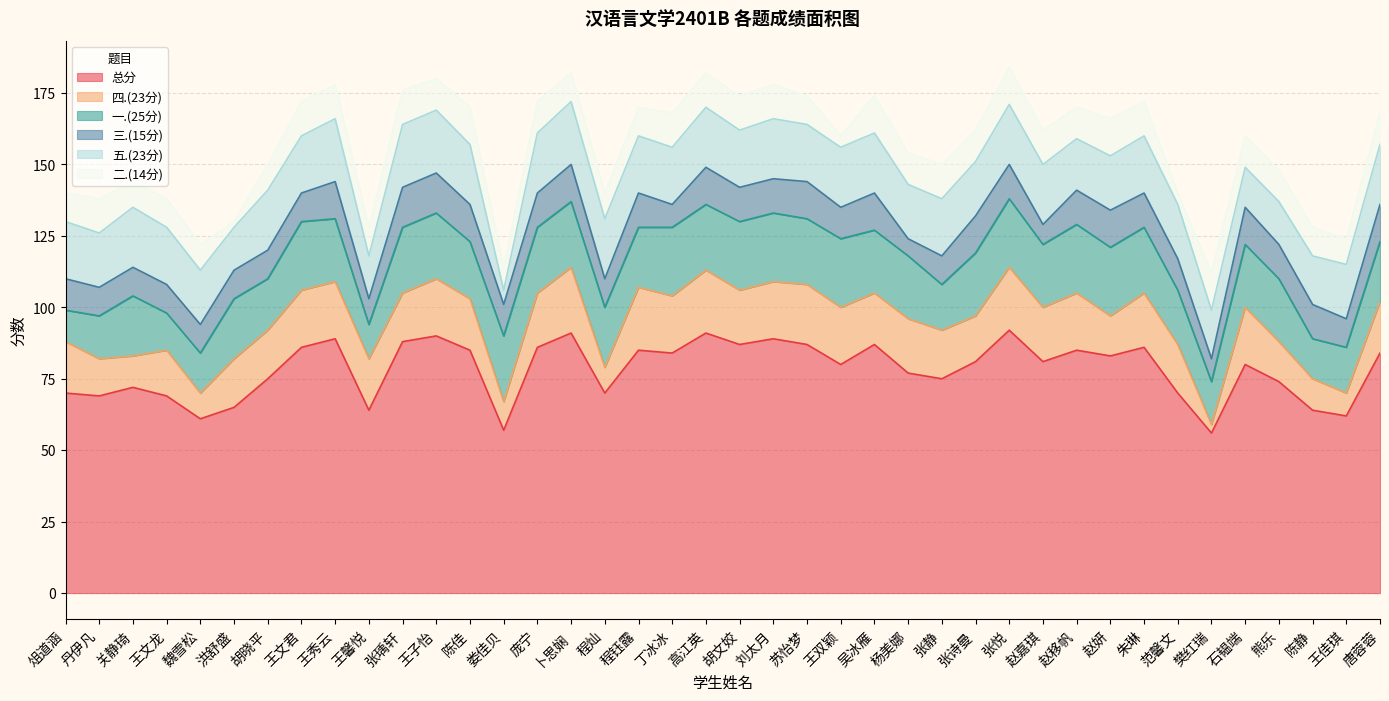

How many interior local valleys does the 二.(14分) series have?

12